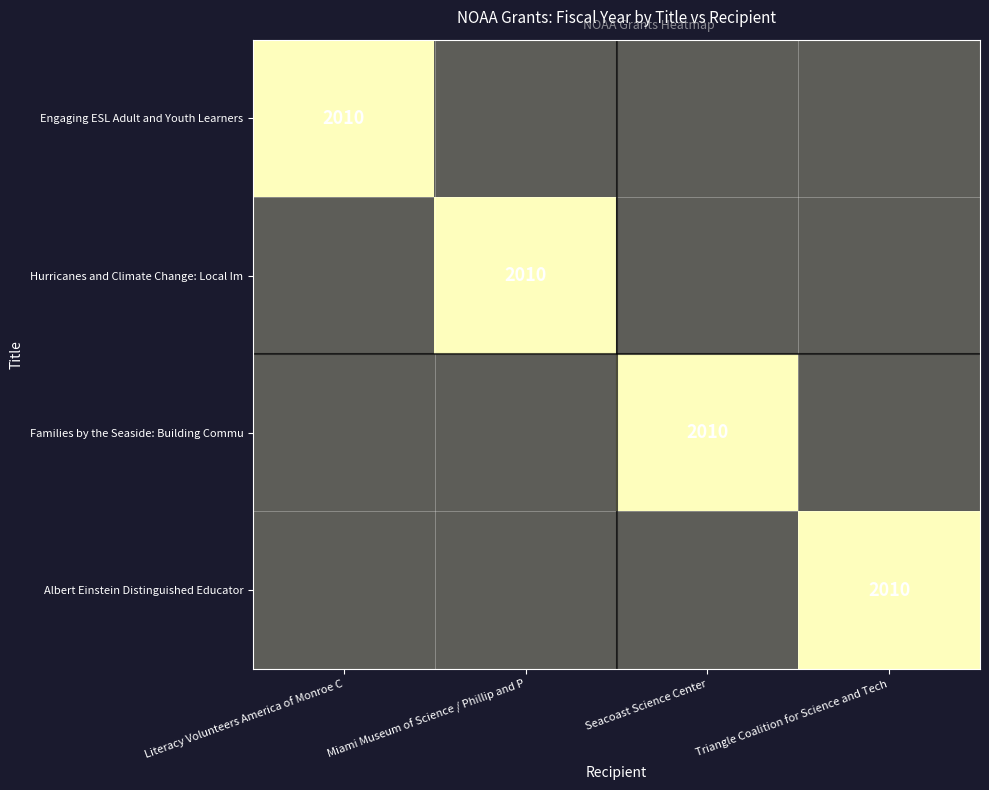

What is the greatest value displayed?

2010